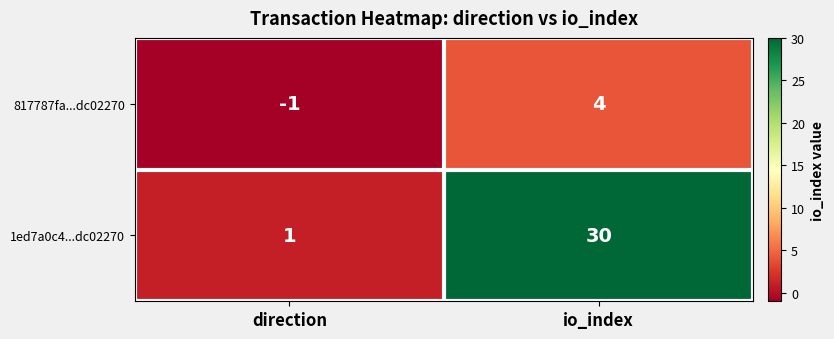

Which category has the lowest value across all series?

direction